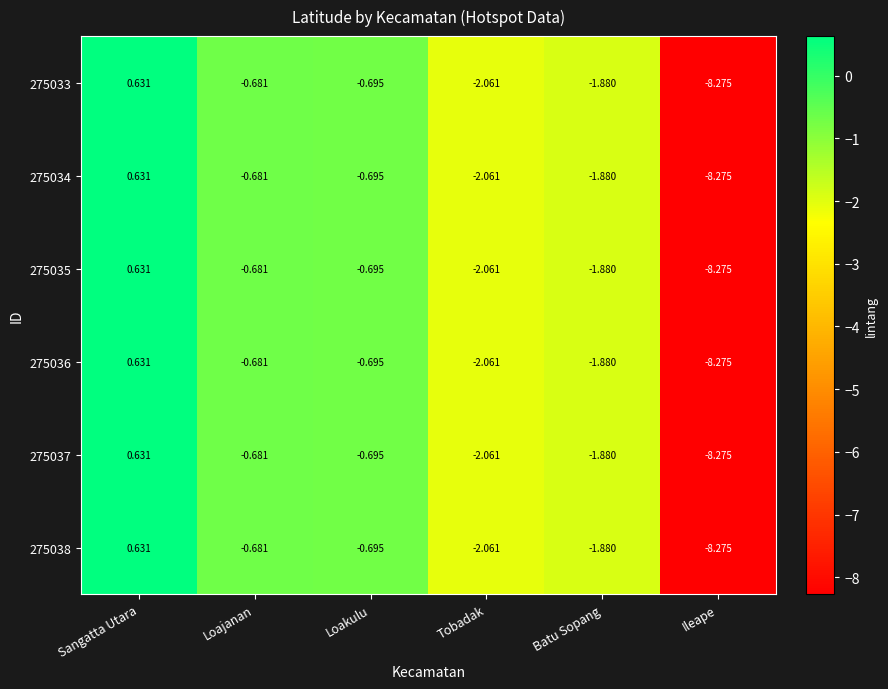

Count the number of data series in this chart.

6